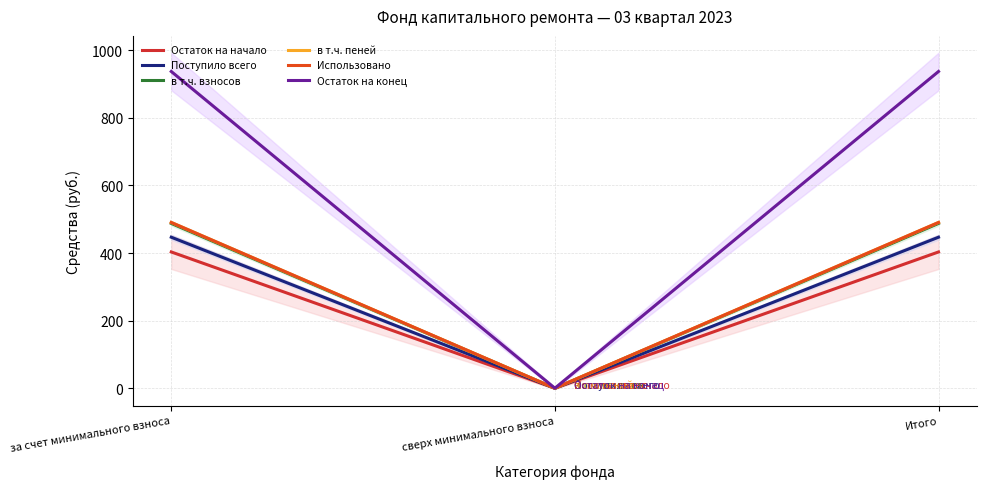

Reading right to left, list all the values displayed in this chart.

Остаток на начало: 403.2	0.0	403.2
Поступило всего: 446.9	0.0	446.9
в т.ч. взносов: 487.7	0.0	487.7
в т.ч. пеней: 490.5	0.0	490.5
Использовано: 490.5	0.0	490.5
Остаток на конец: 937.4	0.0	937.4